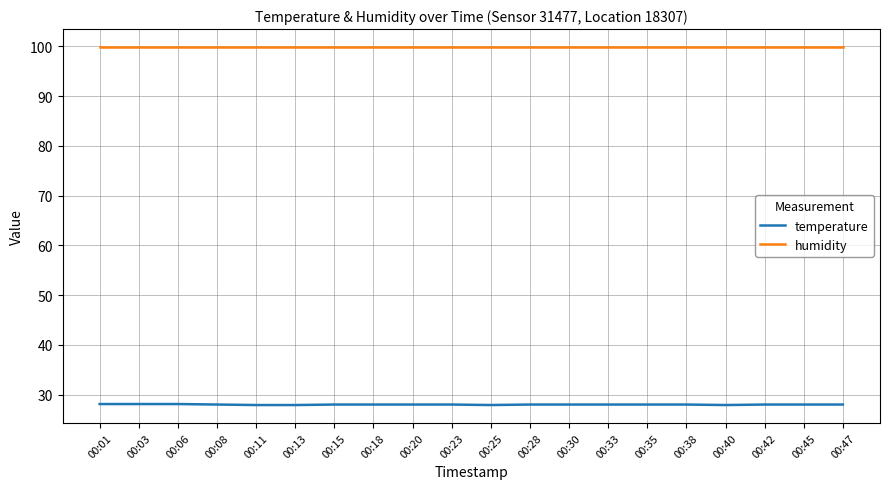

True or false: temperature and humidity intersect in this chart.

False